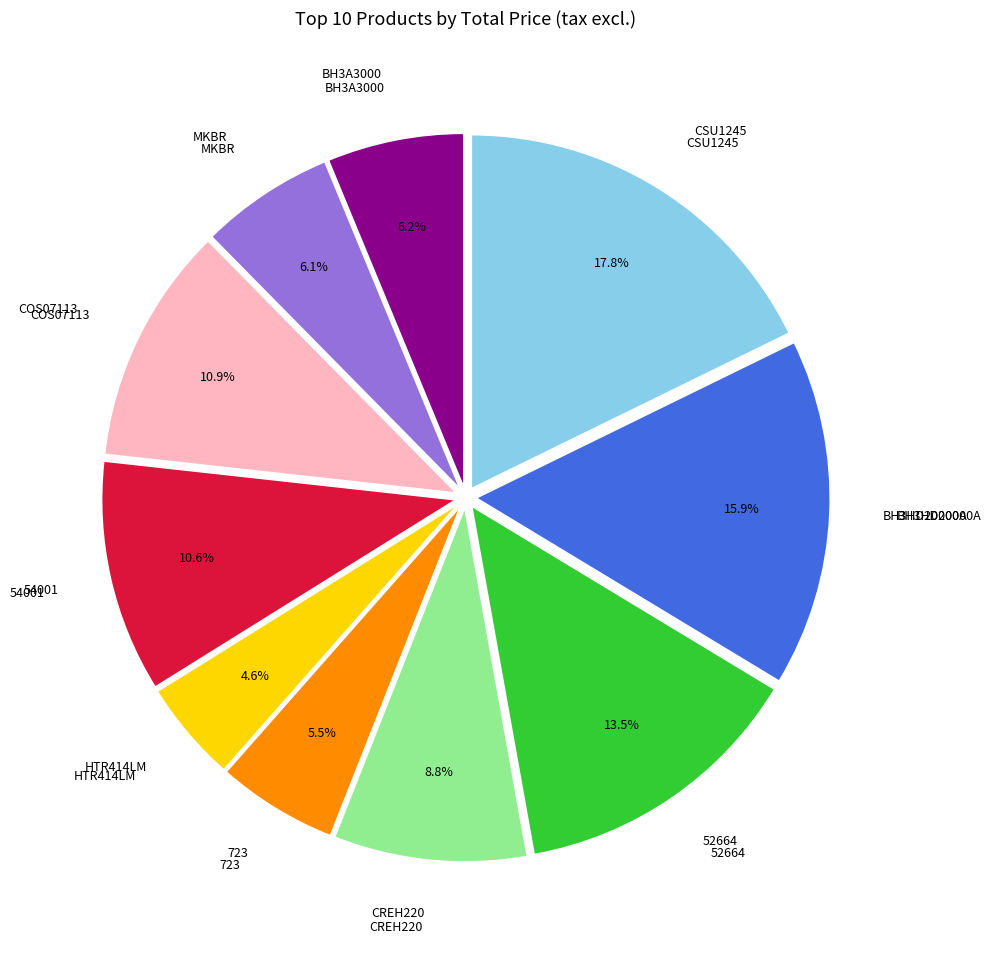

How much of the chart is everything except MKBR?

93.9%